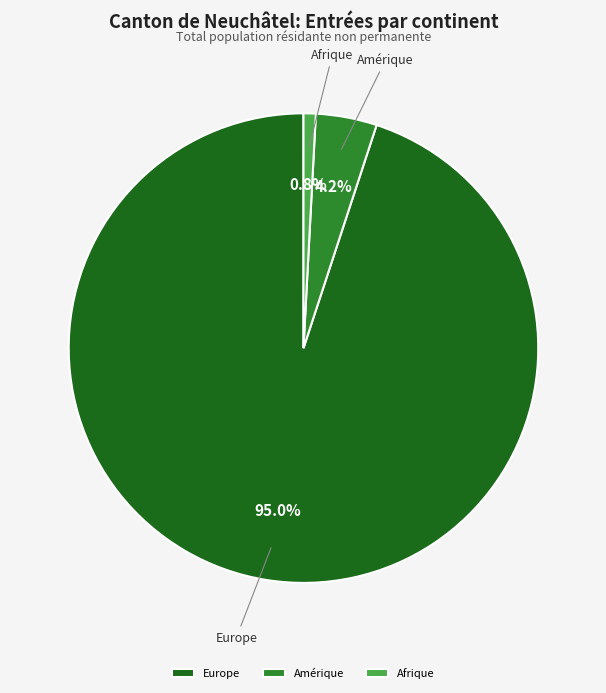

Between Afrique and Amérique, which is larger?

Amérique